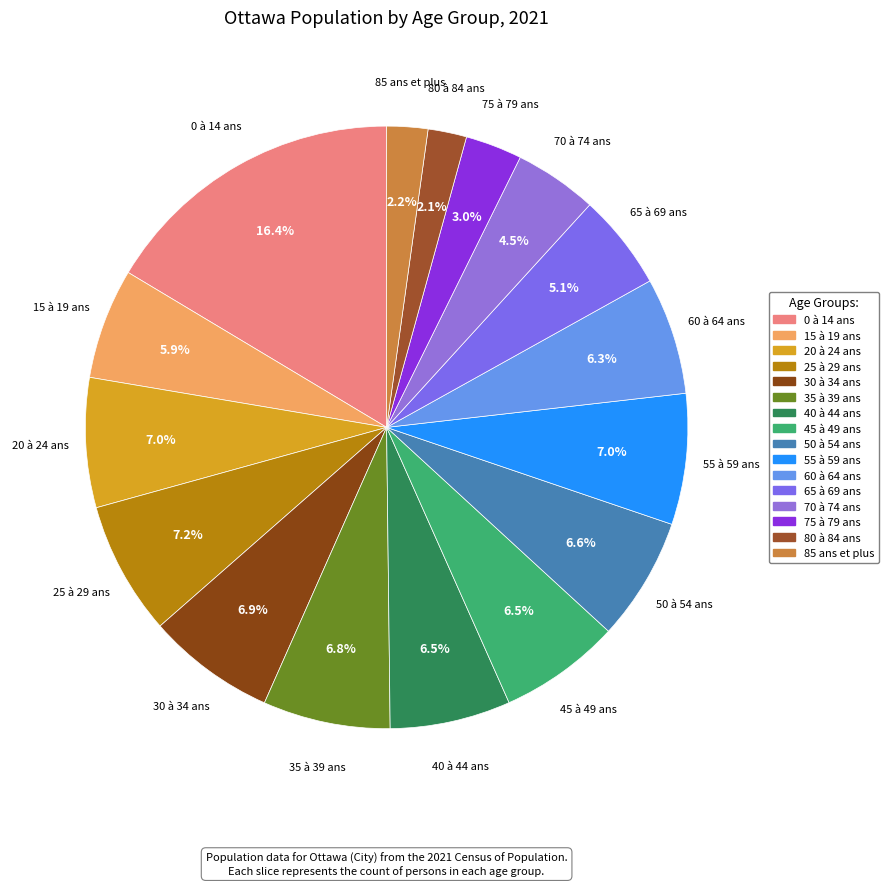

What is the largest slice in the pie chart?

0 à 14 ans